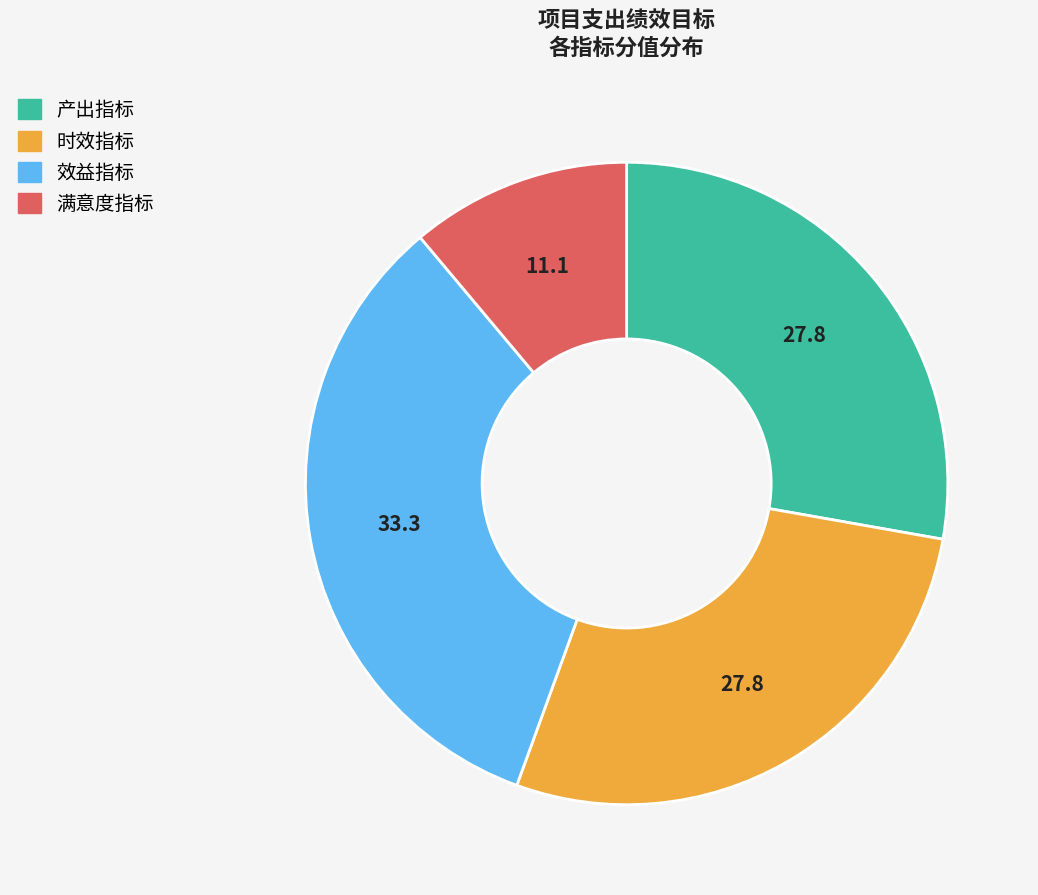

Does any single category account for the majority?

No